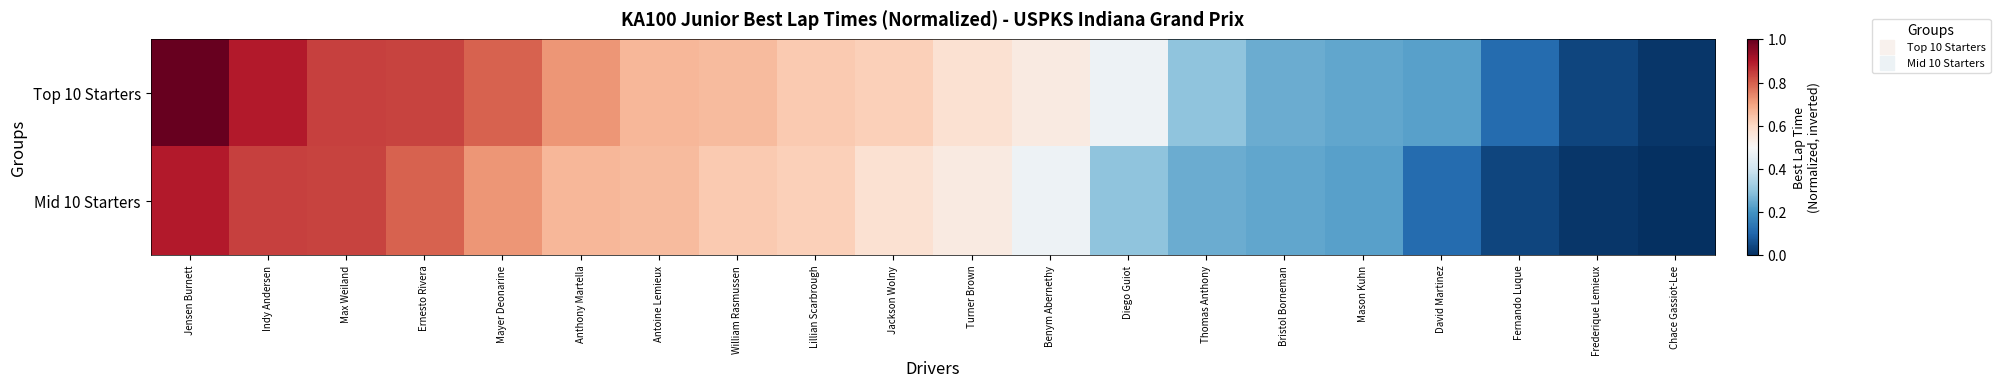

Which series has the widest spread of values?

Top 10 Starters